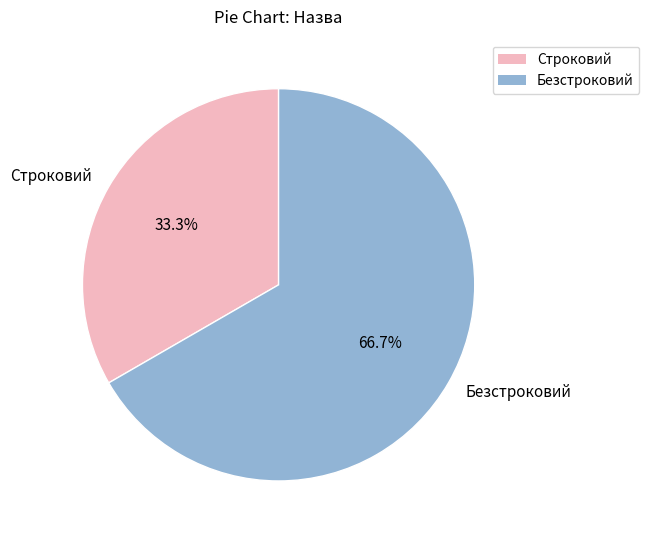

Approximately how many times larger is the value at Безстроковий compared to Строковий?

2.0